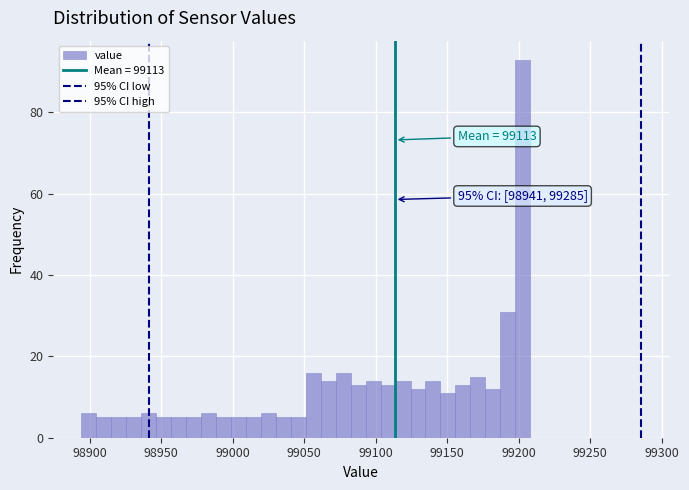

Around what value on the x-axis is the tallest bar? Give the approximate position of its centre, as read against the axis.

99205